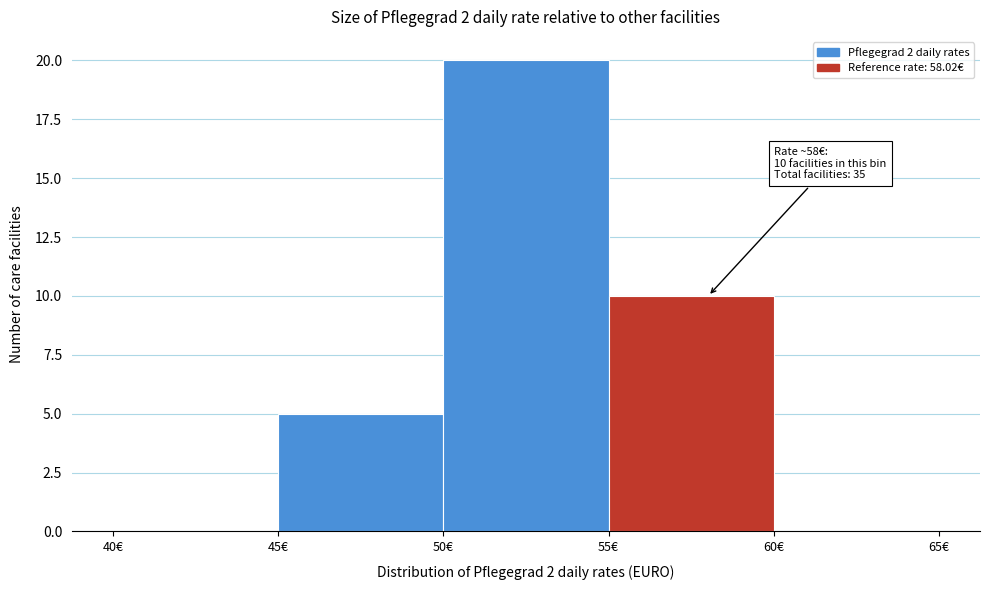

Over which range of the x-axis is the bar tallest?

50 to 55